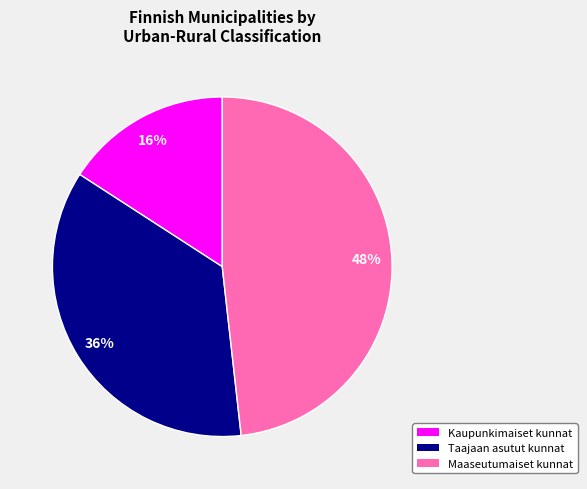

Does Maaseutumaiset kunnat account for over 50% of the chart?

No